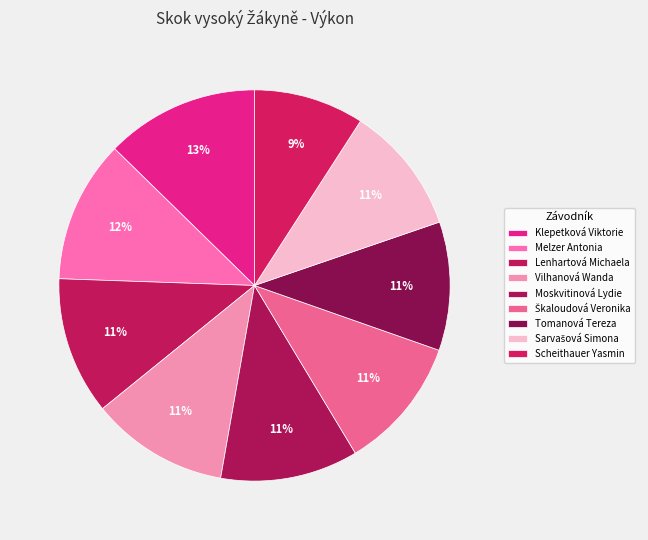

Which category has the biggest portion of the pie?

Klepetková Viktorie